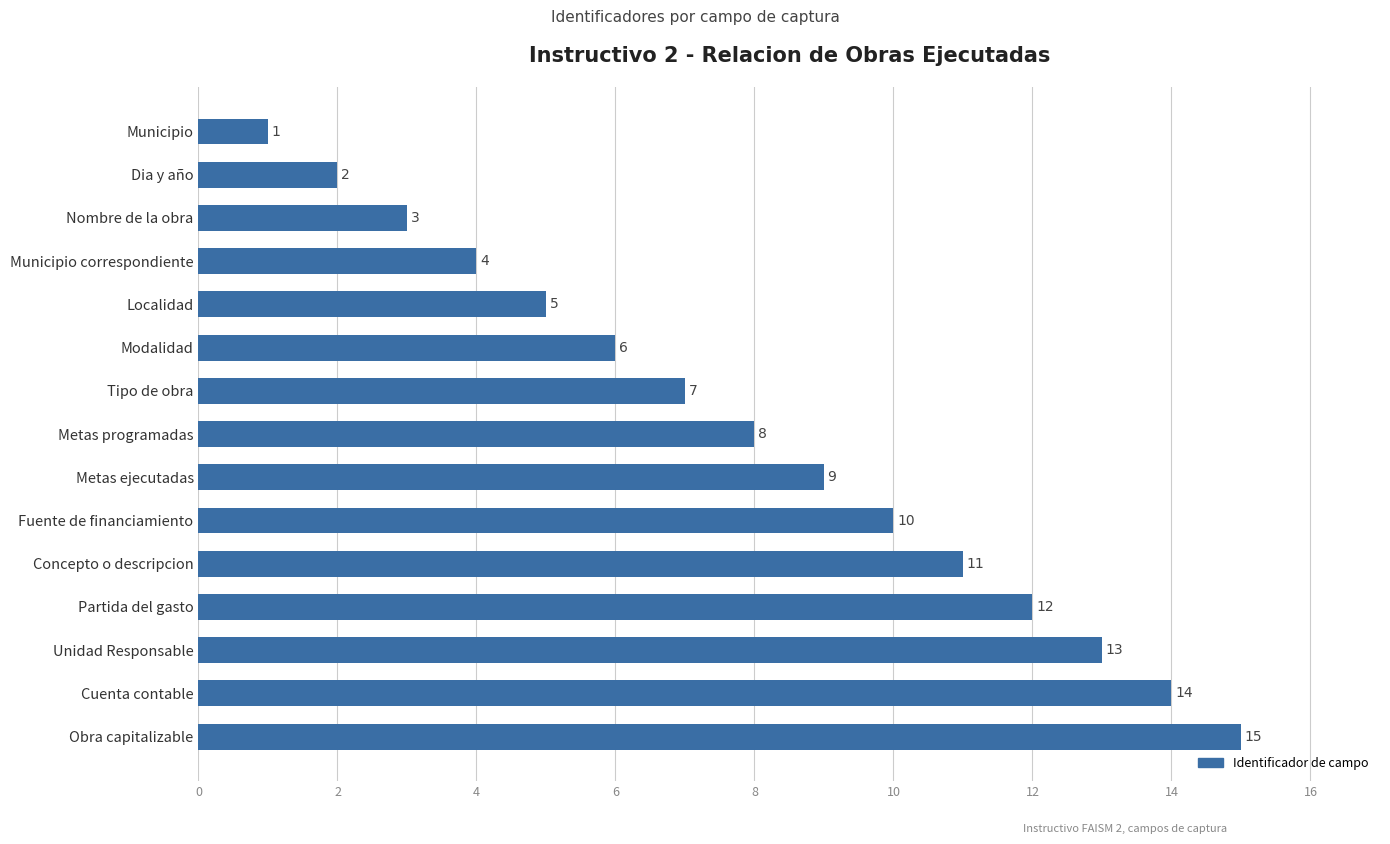

Where is the data nearest to the value 8?

Metas programadas